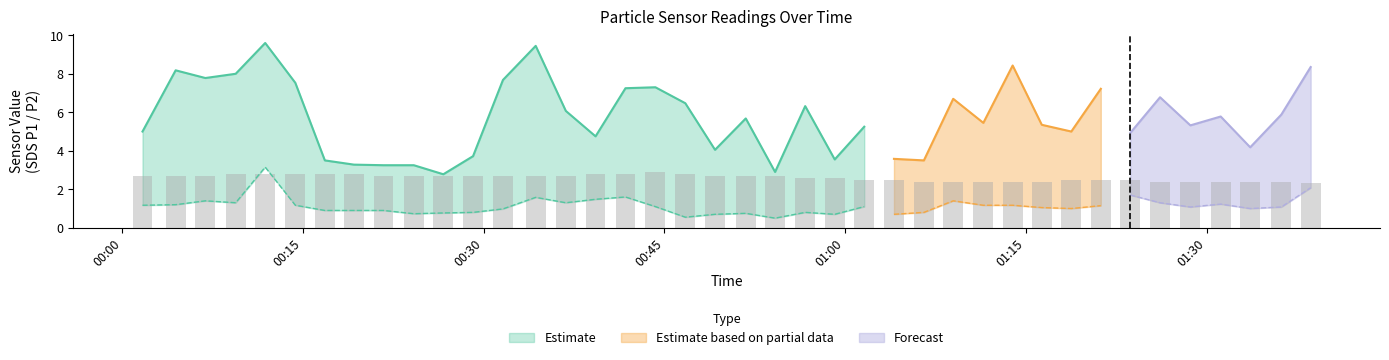

Which category has the lowest value in the SDS_P1 series?

2023/03/05 00:26:39